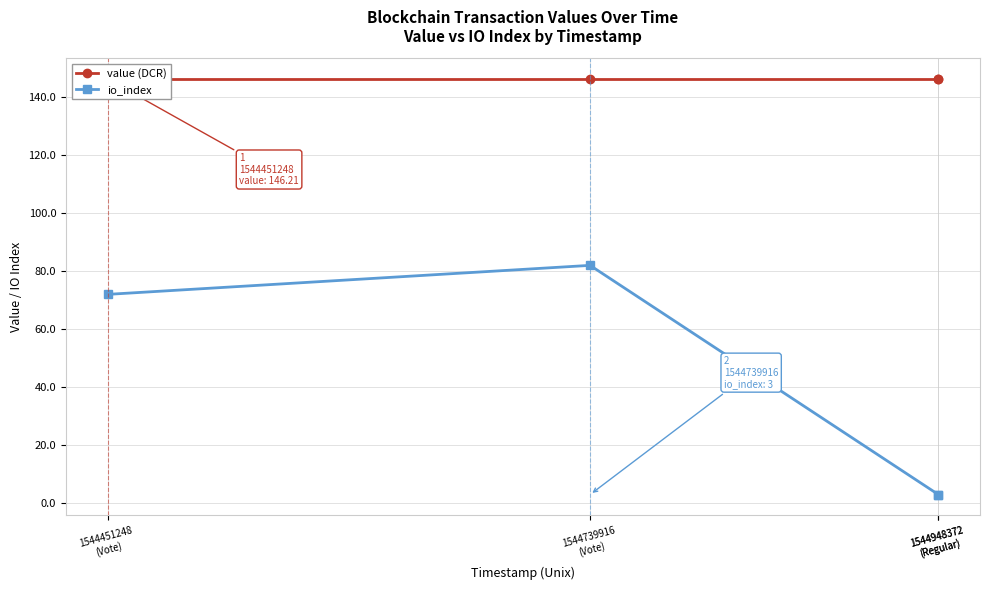

What are all the series names shown in the legend?

value (DCR), io_index